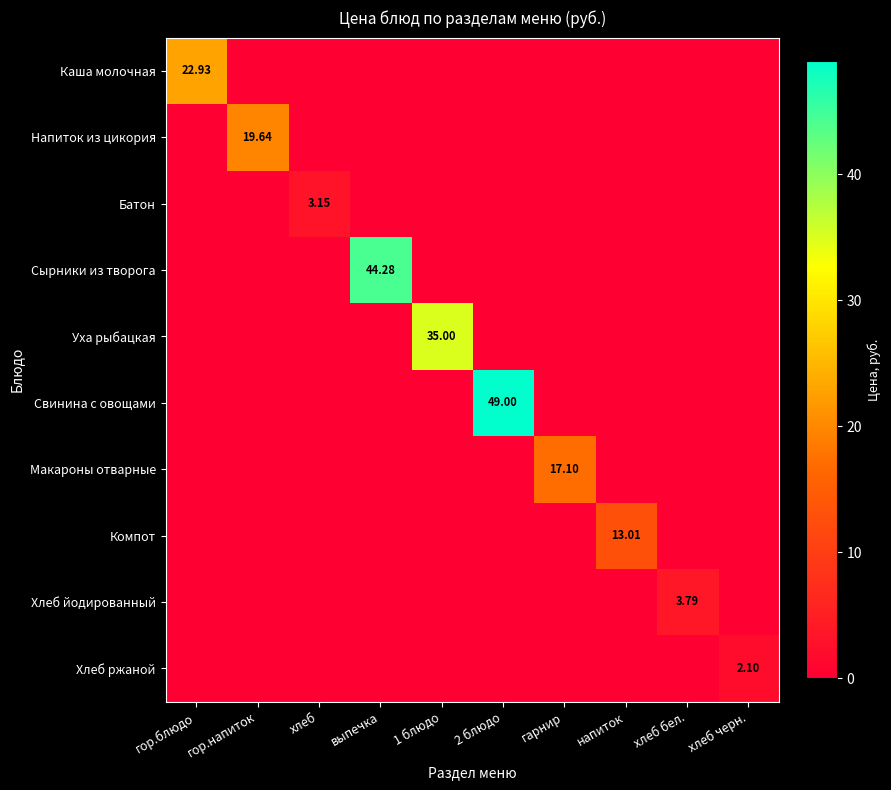

How many positive values does the Макароны отварные series have?

1